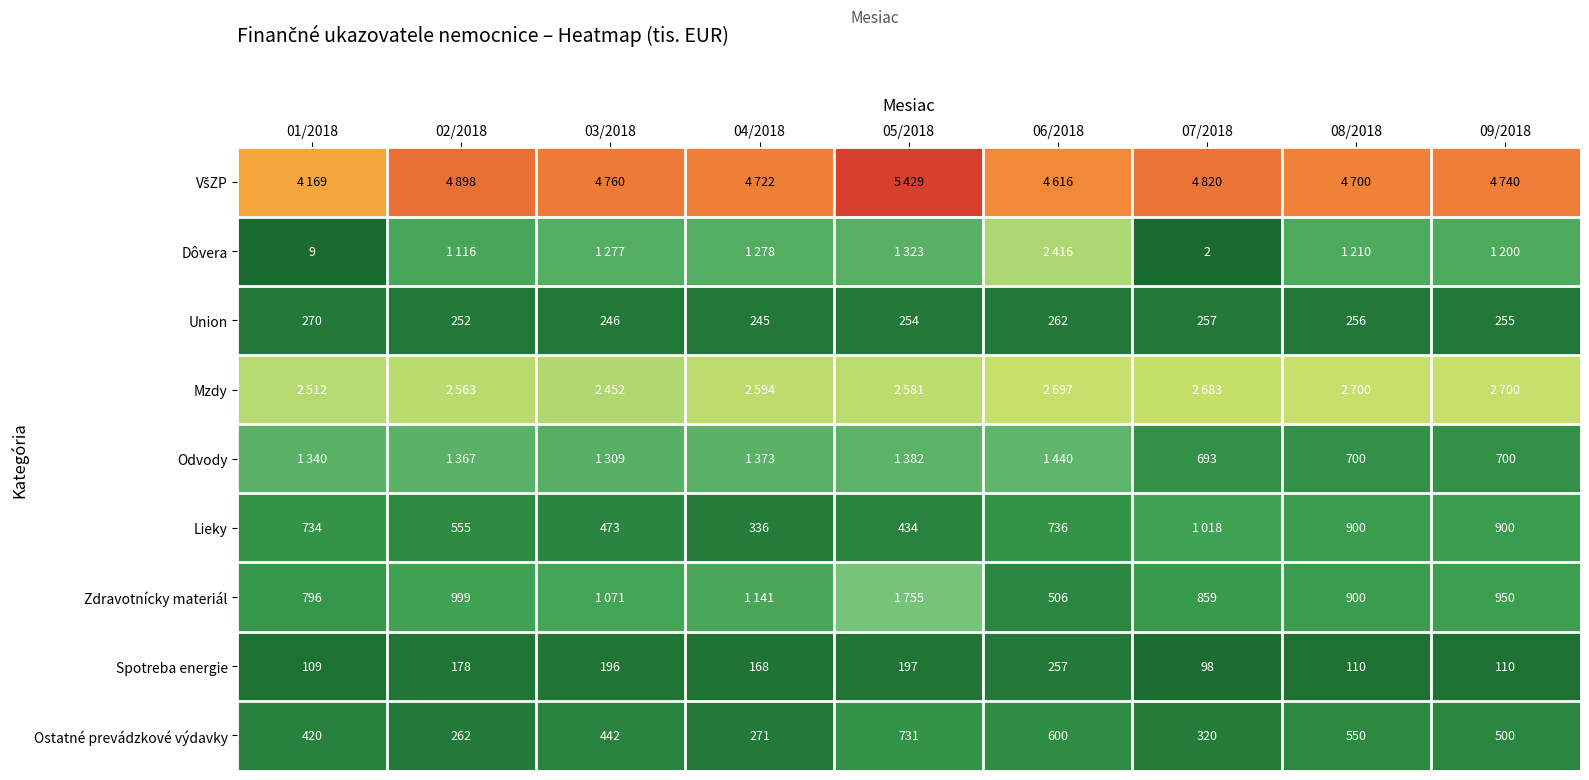

What is the sum of the Lieky values at 08/2018 and 05/2018?

1334